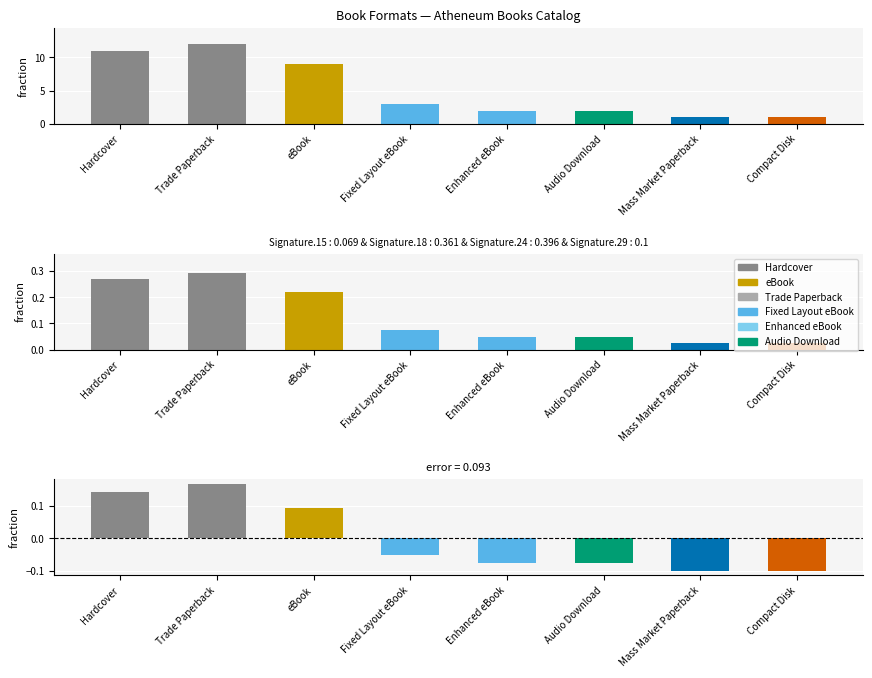

Between eBook and Enhanced eBook, which series saw the biggest shift?

Count